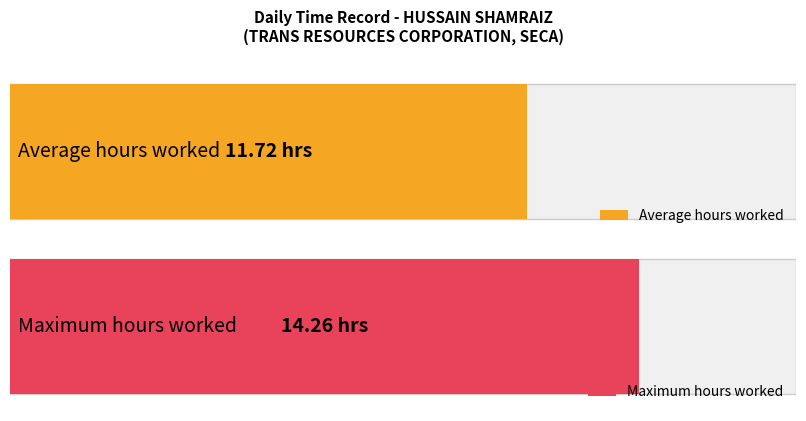

Are the bars horizontal?

Yes